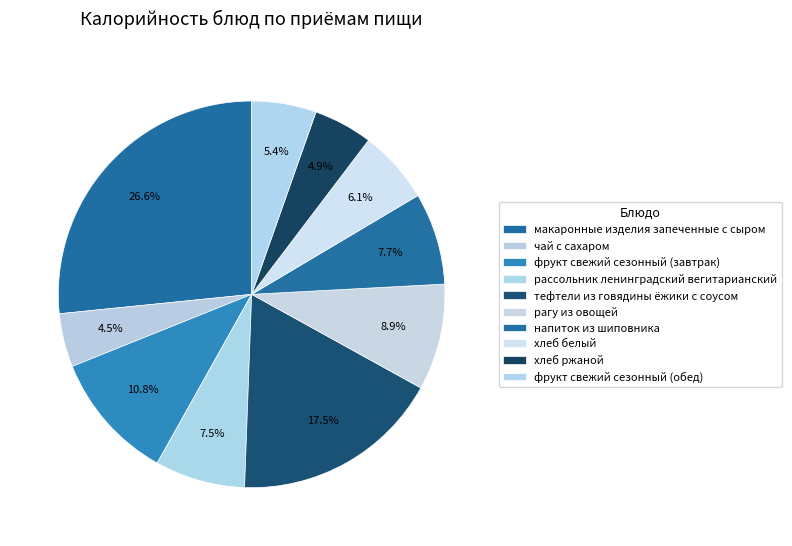

What is the total percentage of рассольник ленинградский вегитарианский and хлеб ржаной?

12.5%